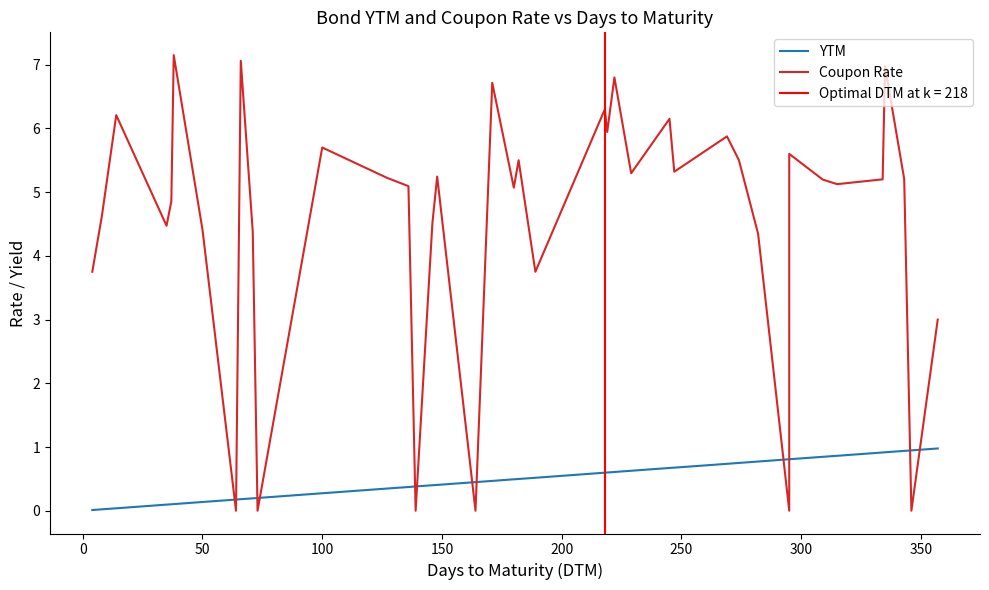

Rank the series at 150 from highest to lowest value.

Coupon Rate, YTM